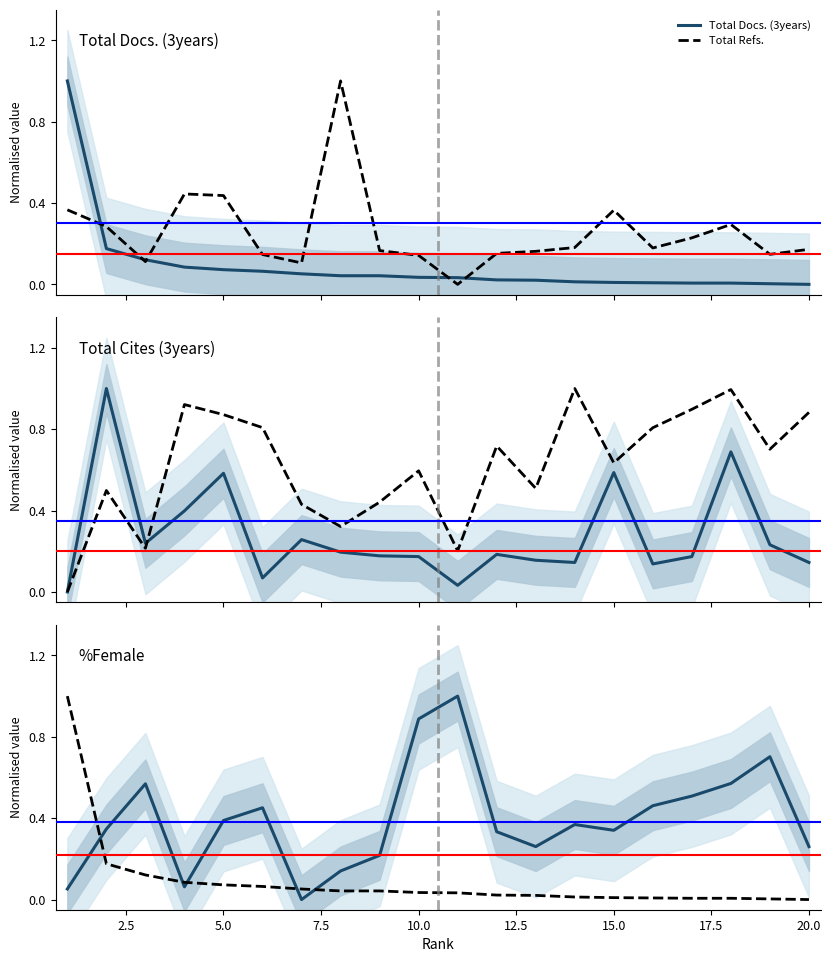

Is it true that Total Refs. equals 0.1 at 12.5?

True